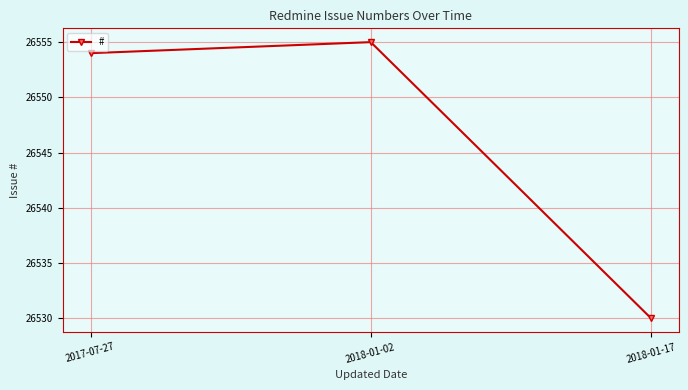

What is the value of the 3rd point from the left?

26530